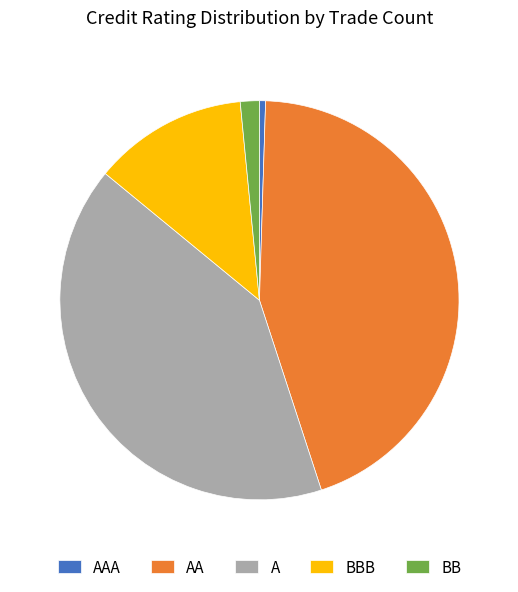

Is there a majority slice in this chart?

No